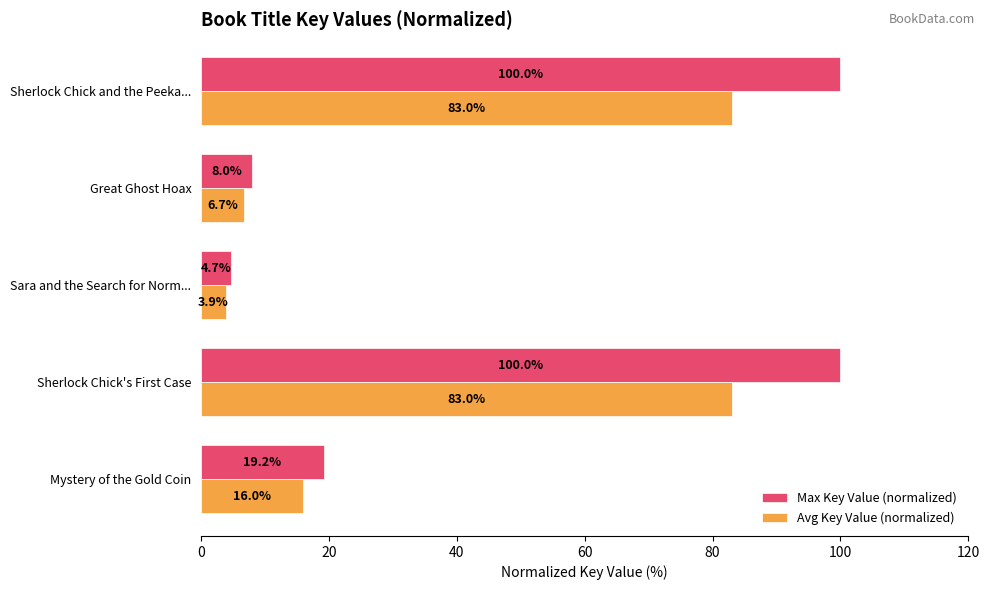

Which series has the widest spread of values?

Max Key Value (normalized)